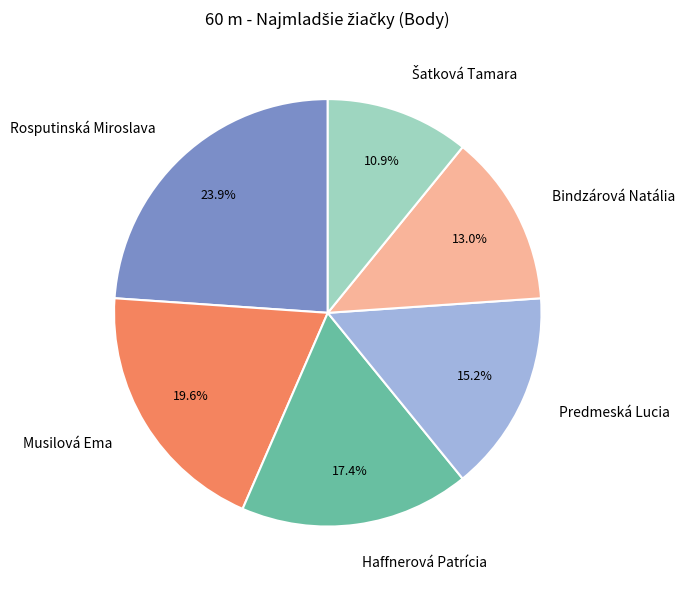

What is the largest slice in the pie chart?

Rosputinská Miroslava